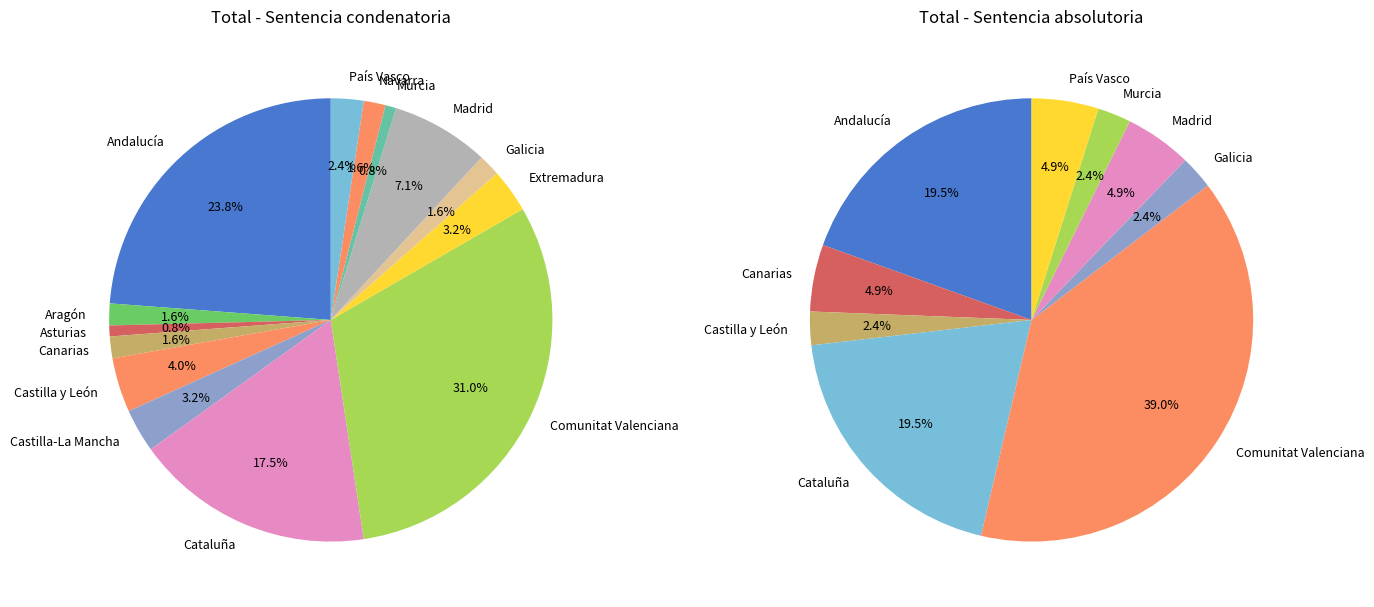

Between Castilla-La Mancha and Extremadura, which series saw the biggest shift?

Sentencia condenatoria